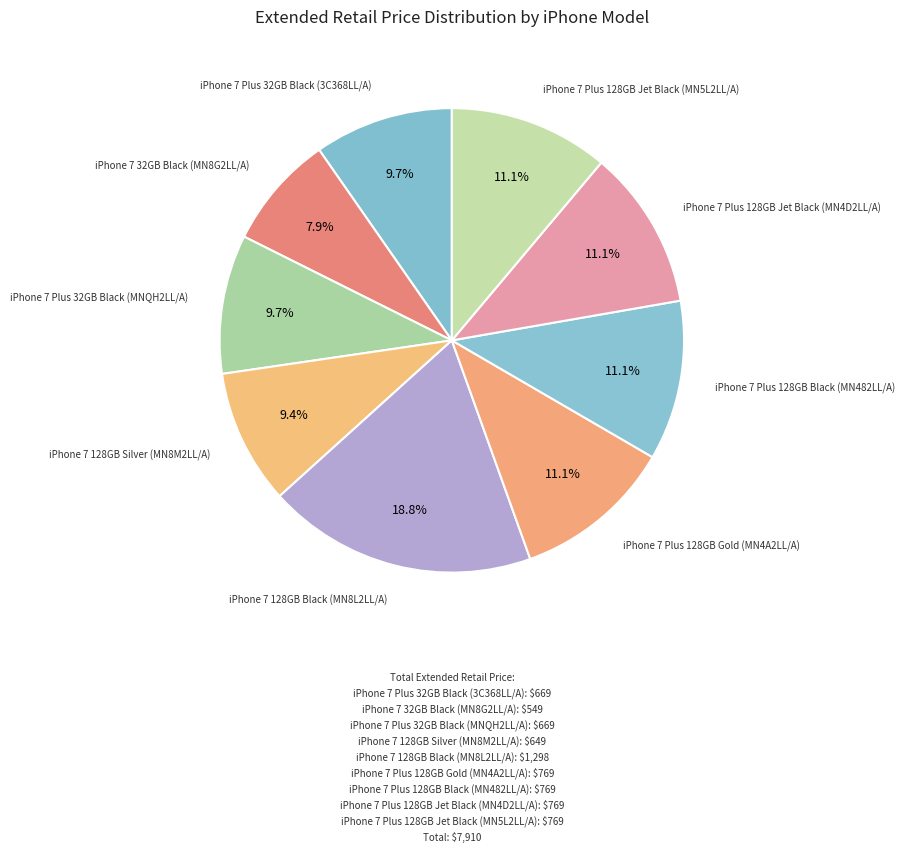

Count the number of slices in the pie.

9